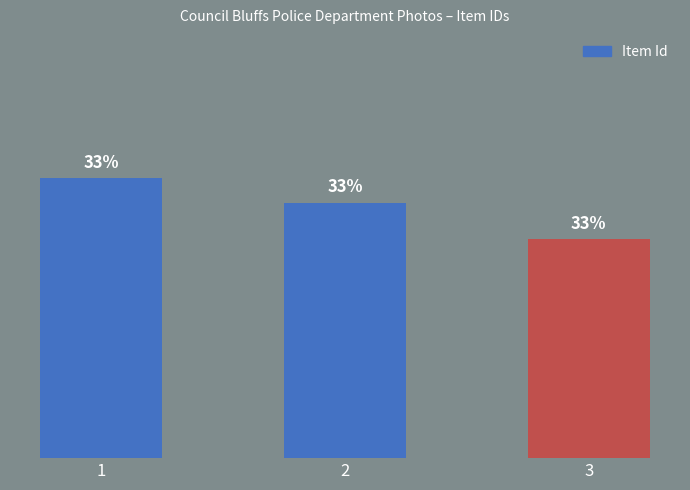

Does the chart contain any negative values?

No